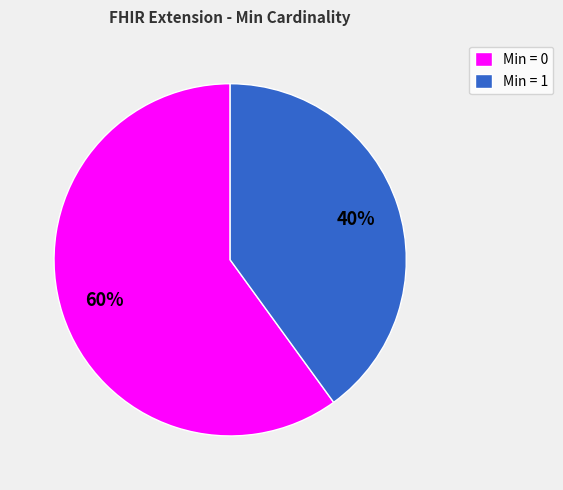

Is the sum of Min = 1 and Min = 0 greater than half?

Yes